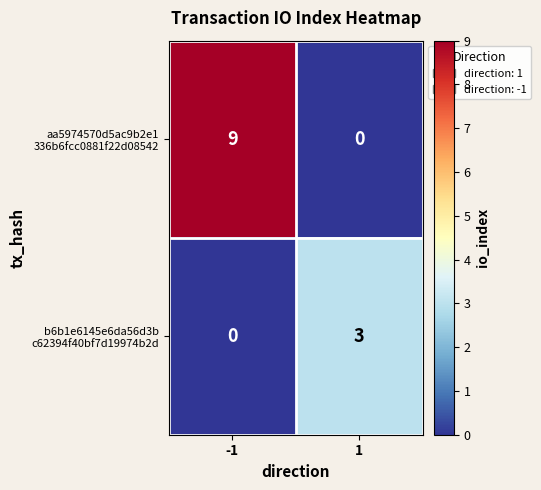

What is the spread (max minus min) of values at -1?

9